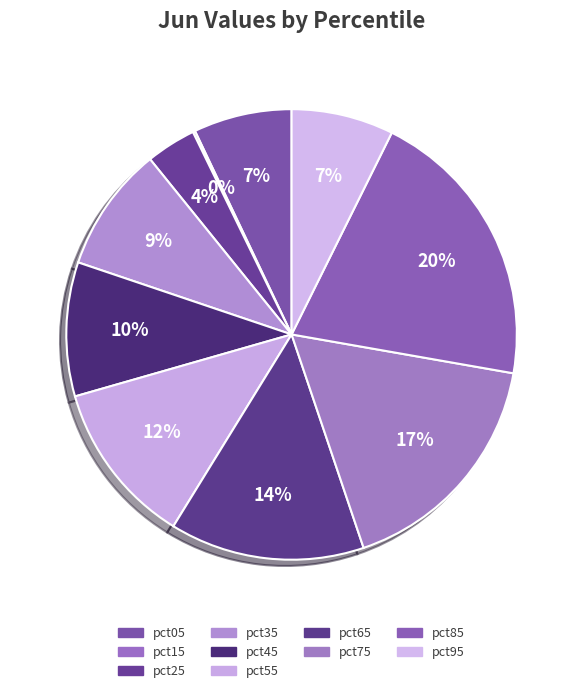

To the nearest percent, what is the average slice percentage?

10%